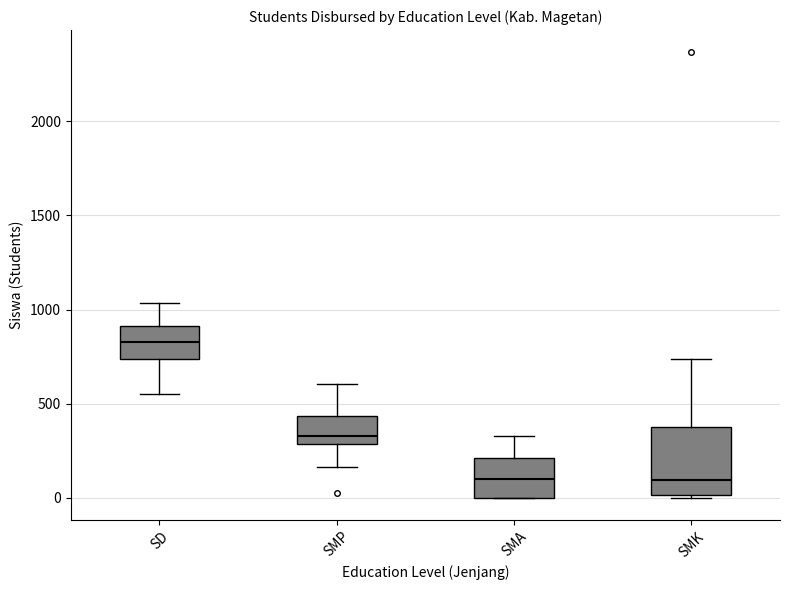

Where does the upper whisker of the box for SMA end on the y-axis? The values are not printed on the chart, so give them approximately, as read against the axis.

350